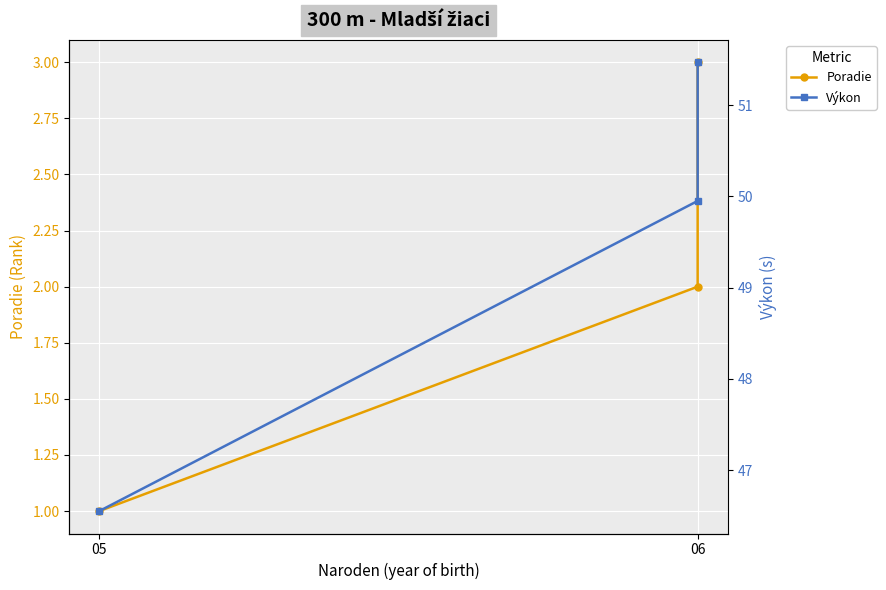

Reading left to right, transcribe all the data shown in this chart.

Poradie: 1.0	2.0	3.0
Výkon: 46.5	50.0	51.5